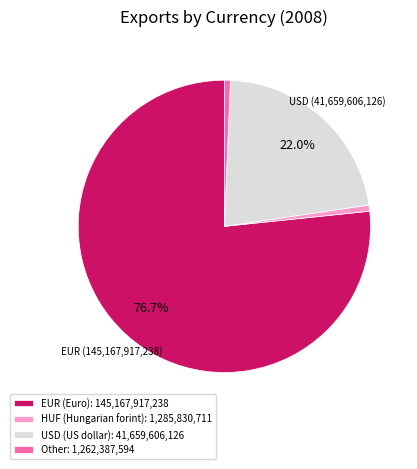

How many segments does this pie chart have?

4